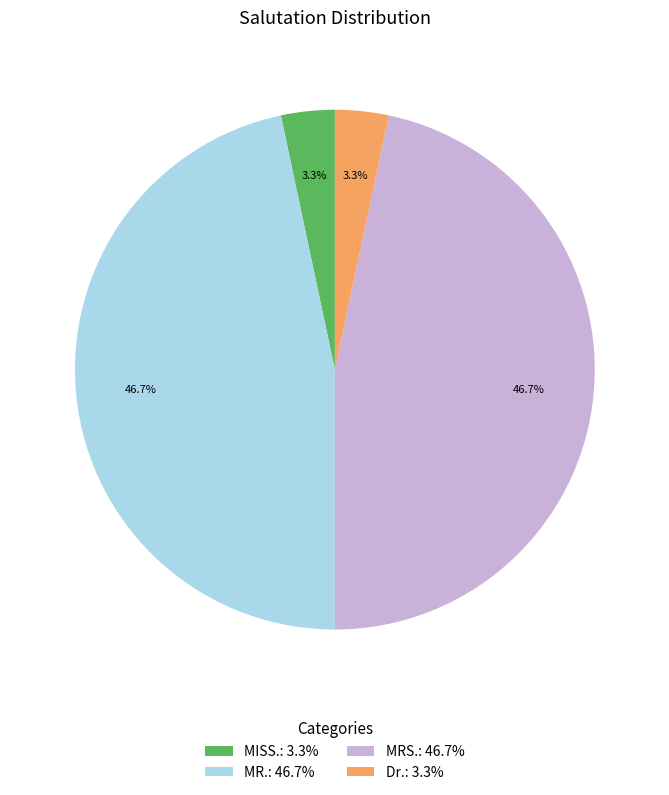

Does MISS. represent more than half of the total?

No